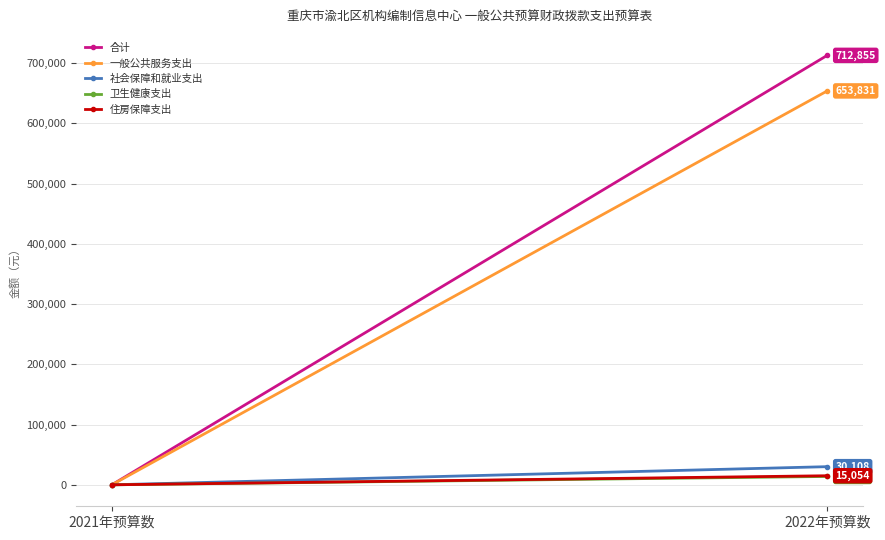

What is the spread (max minus min) of values at 2022年预算数?

698991.9